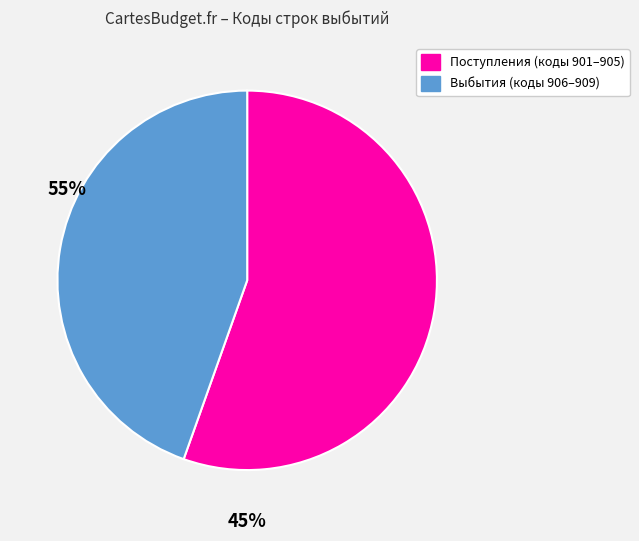

Is there any slice that represents more than half of the pie?

Yes